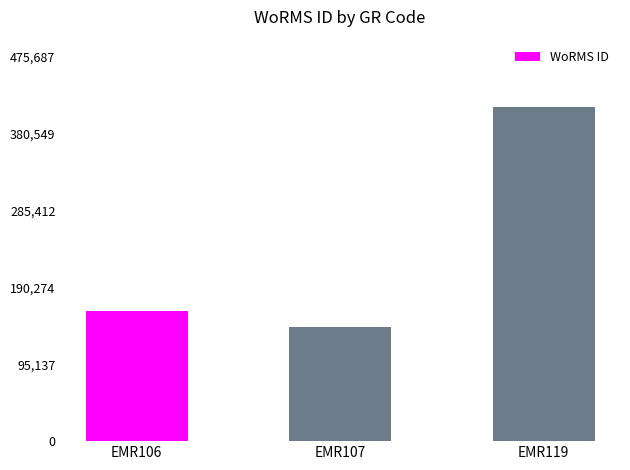

What is the average value?

238305